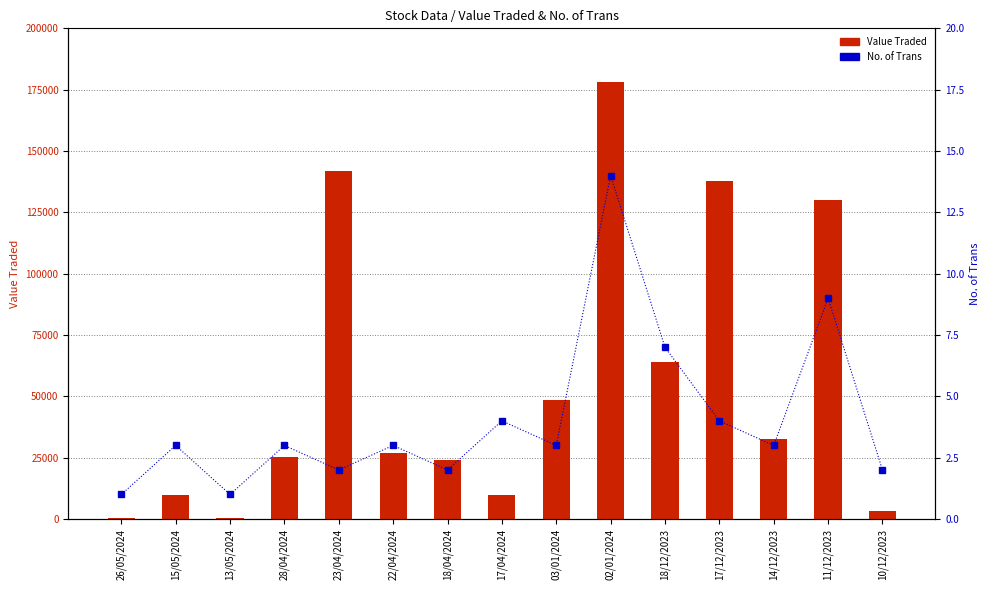

How many categories are shown in the chart?

15